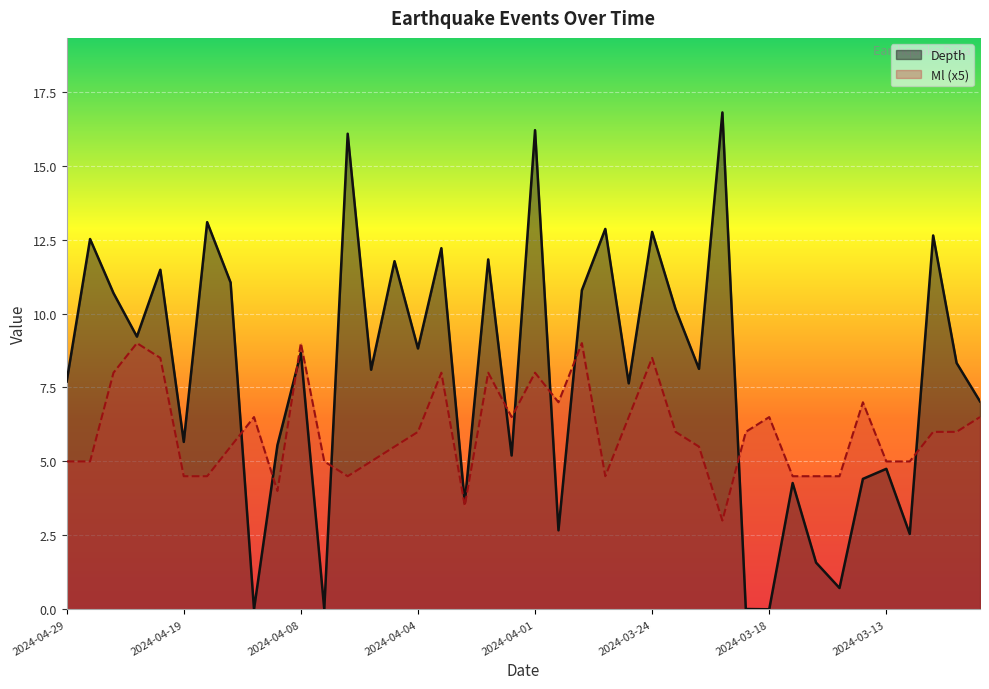

What is the average value of the Depth series?

7.9